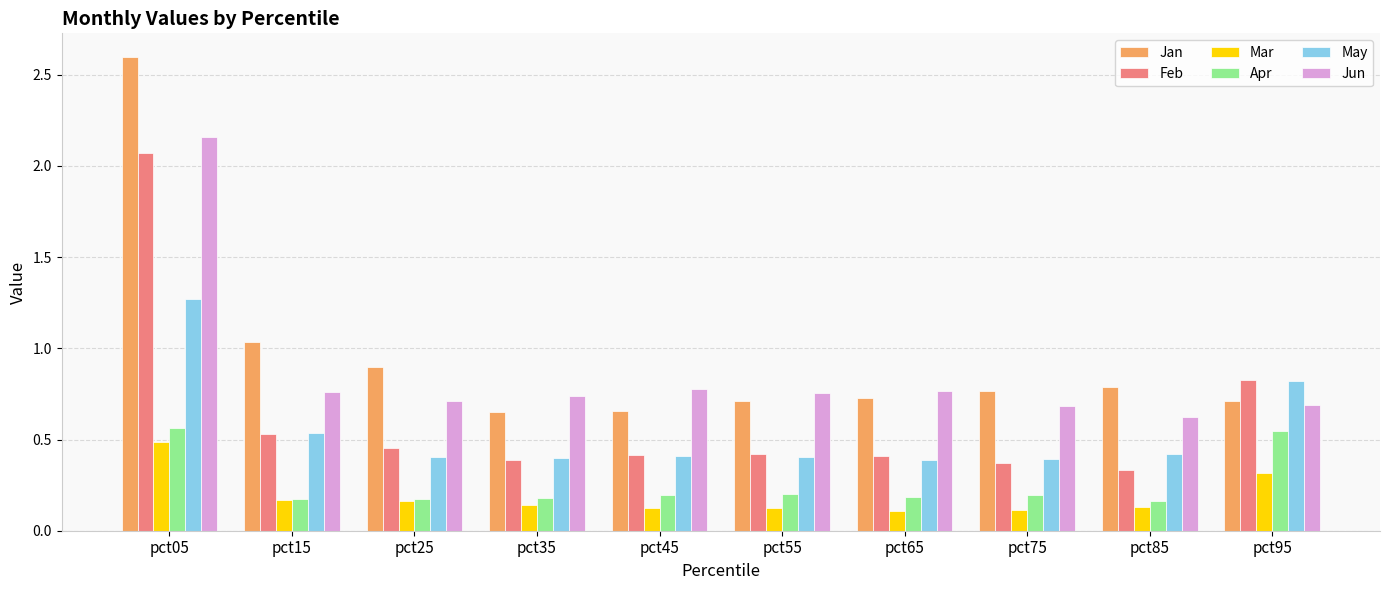

The value of Apr at pct85 is 0.2. True or false?

True